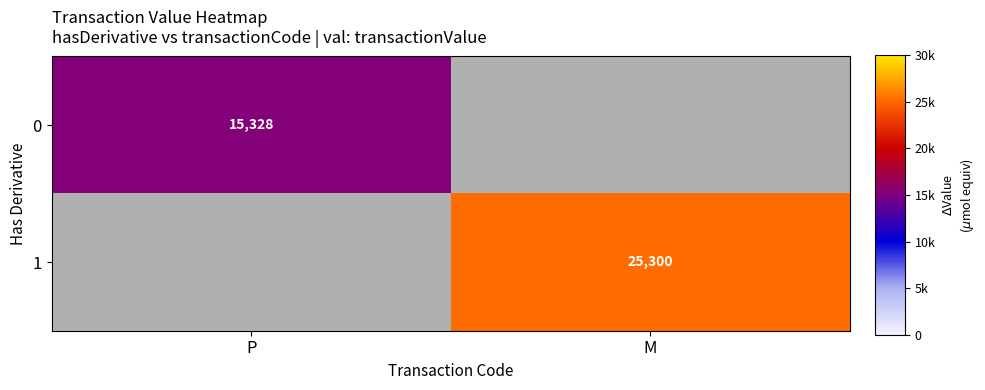

What is the difference between the highest and lowest values at P?

15328